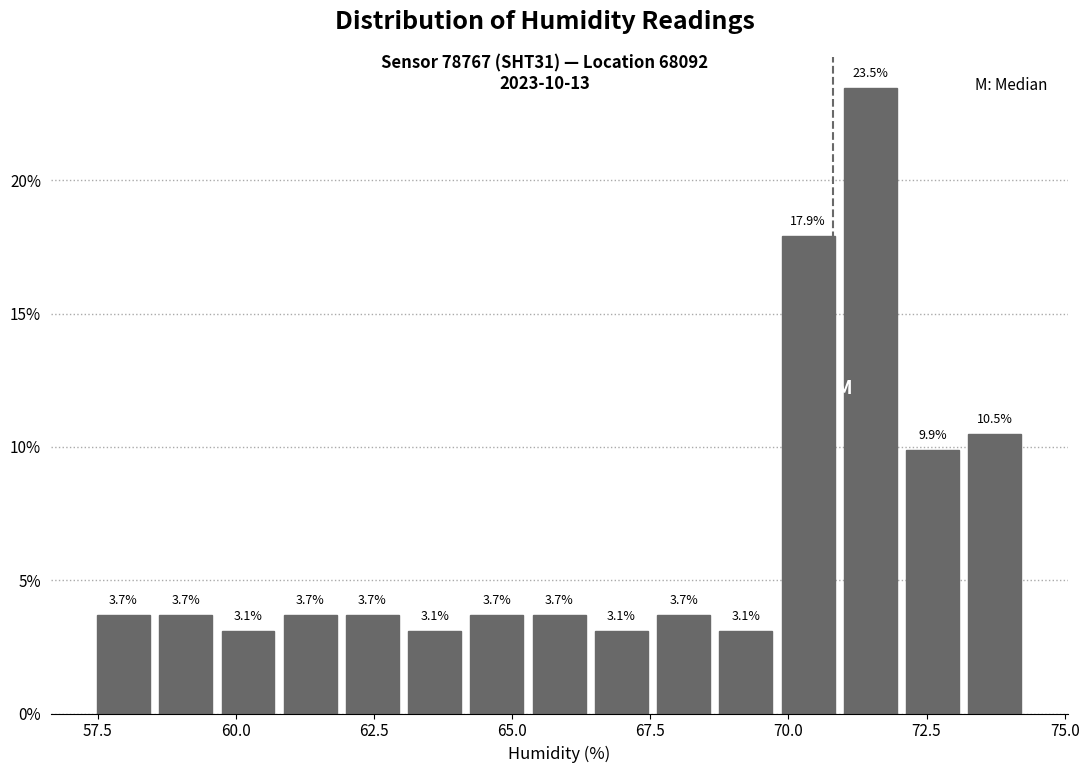

Around what value on the x-axis is the tallest bar? Give the approximate position of its centre, as read against the axis.

71.5